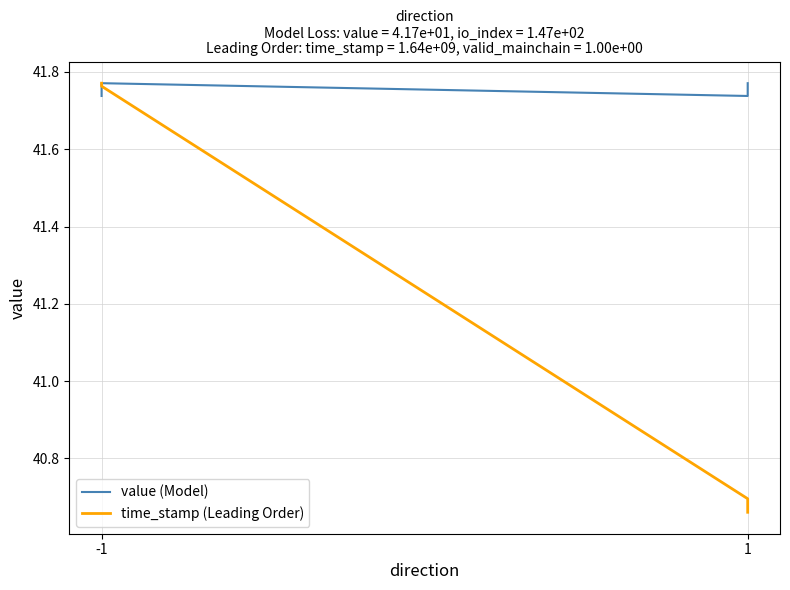

How many value (Model) values are between 41 and 42?

4